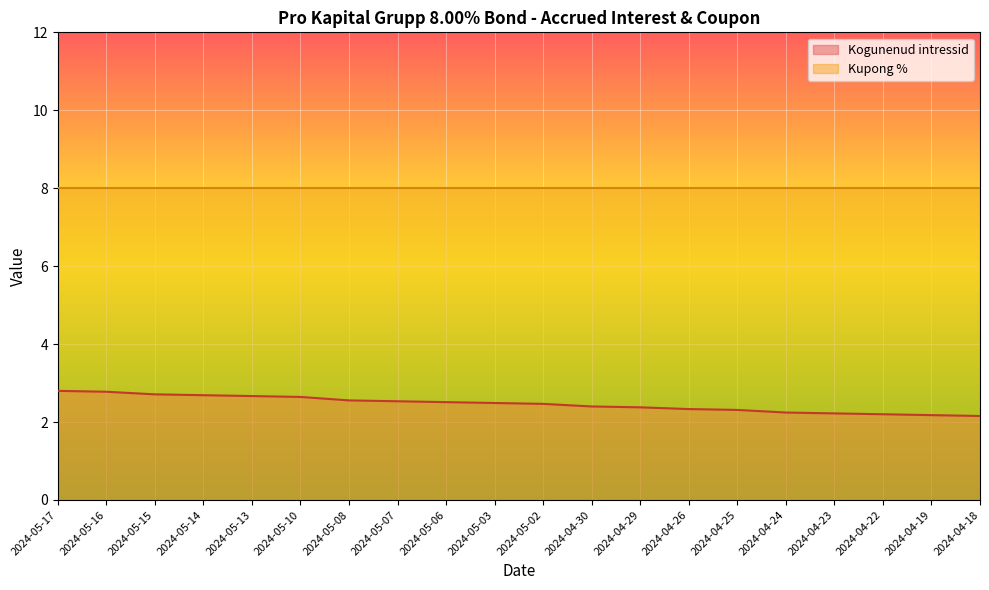

What is the sum of the values at 2024-04-23 and 2024-05-16?

5.0